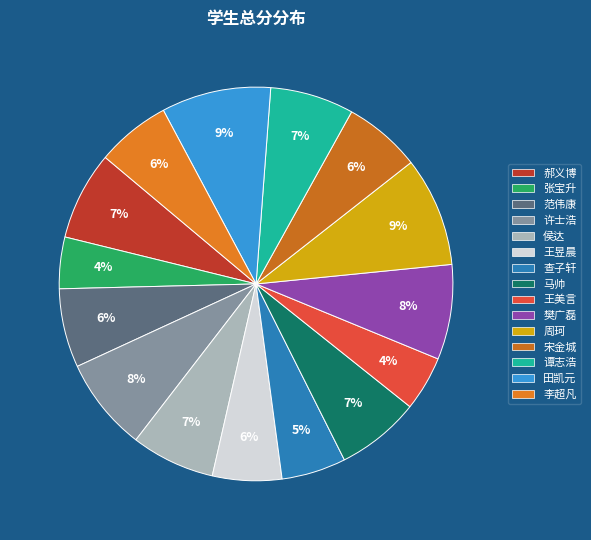

Count the number of slices in the pie.

15